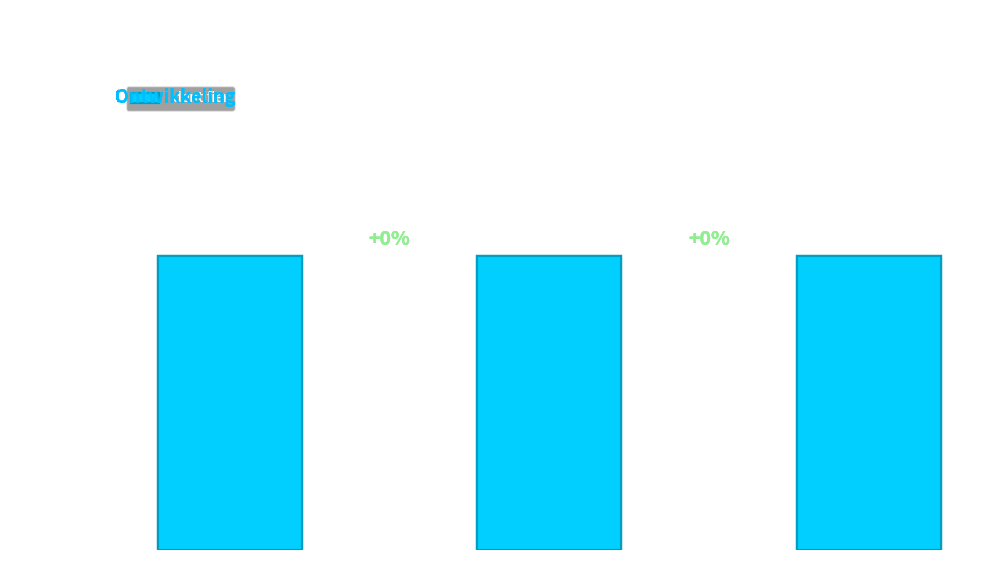

Count the number of categories in the chart.

3